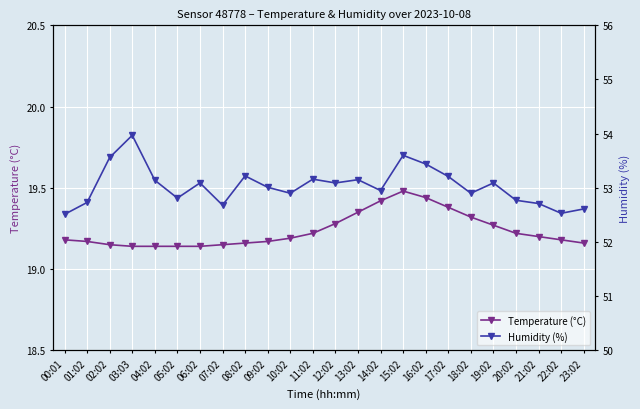

Reading right to left, what are all the values shown in this chart?

Temperature (°C): 19.2	19.2	19.2	19.2	19.3	19.3	19.4	19.4	19.5	19.4	19.4	19.3	19.2	19.2	19.2	19.2	19.1	19.1	19.1	19.1	19.1	19.1	19.2	19.2
Humidity (%): 52.6	52.5	52.7	52.8	53.1	52.9	53.2	53.4	53.6	53.0	53.1	53.1	53.2	52.9	53.0	53.2	52.7	53.1	52.8	53.1	54.0	53.6	52.7	52.5